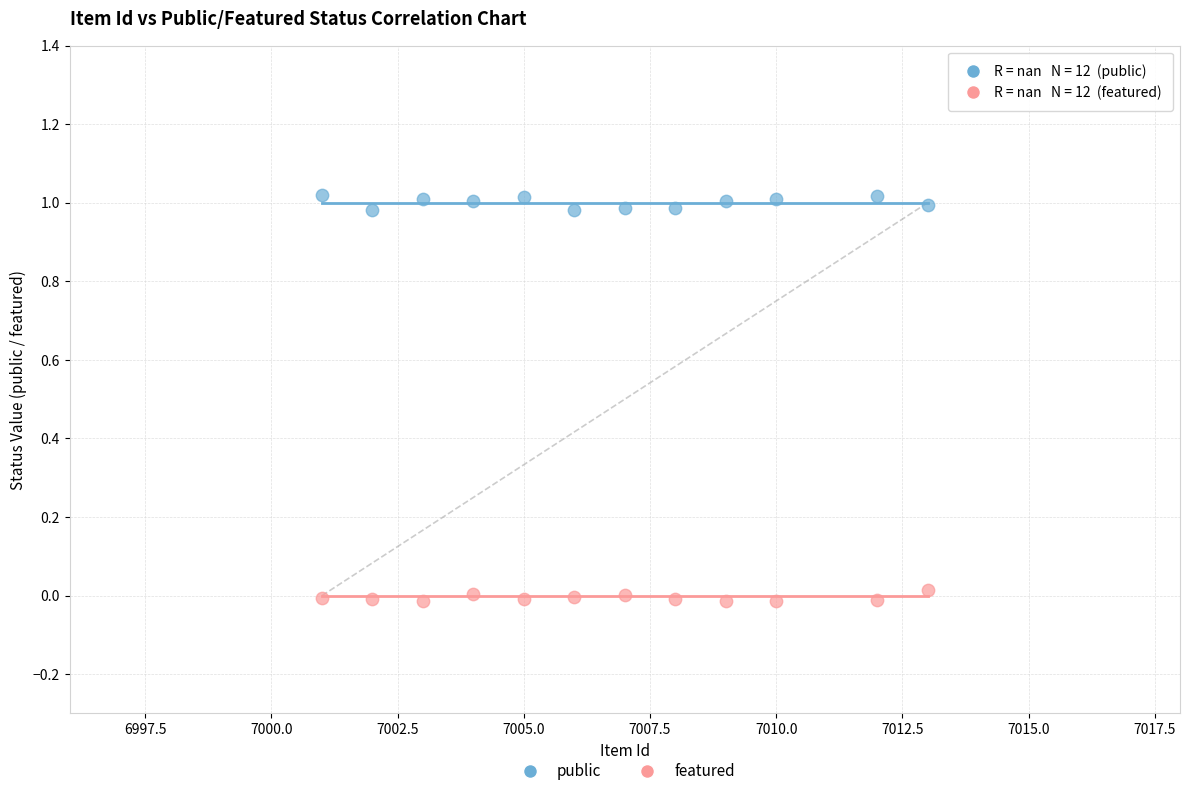

Which series contains the lowest Y value?

featured